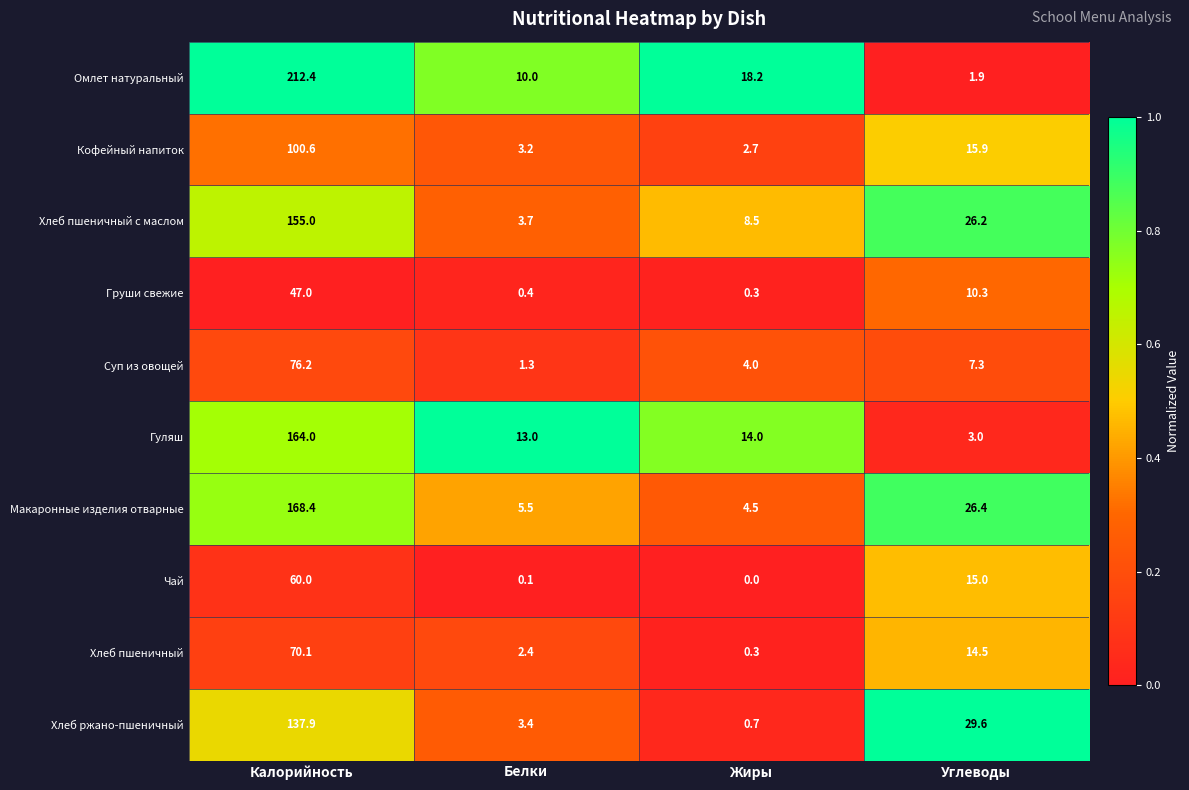

At which label does Хлеб пшеничный reach its minimum?

Жиры